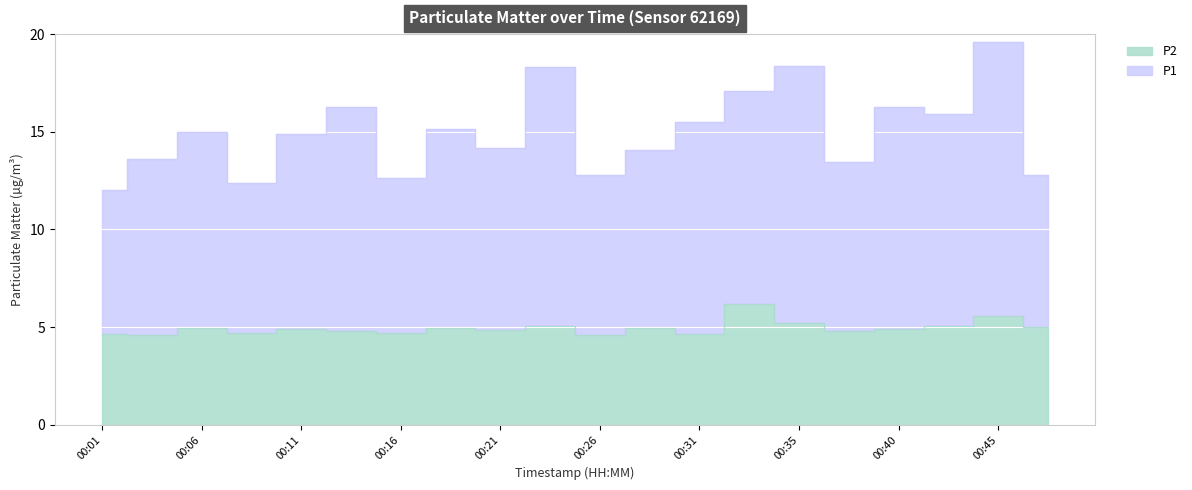

True or false: P1 and P2 intersect in this chart.

False